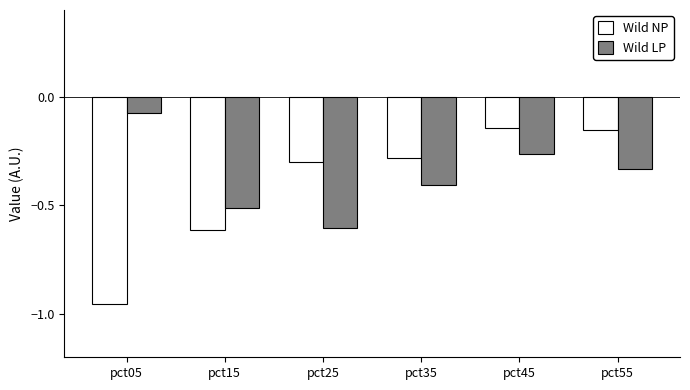

The value of Wild NP at pct25 is -0.3. True or false?

True